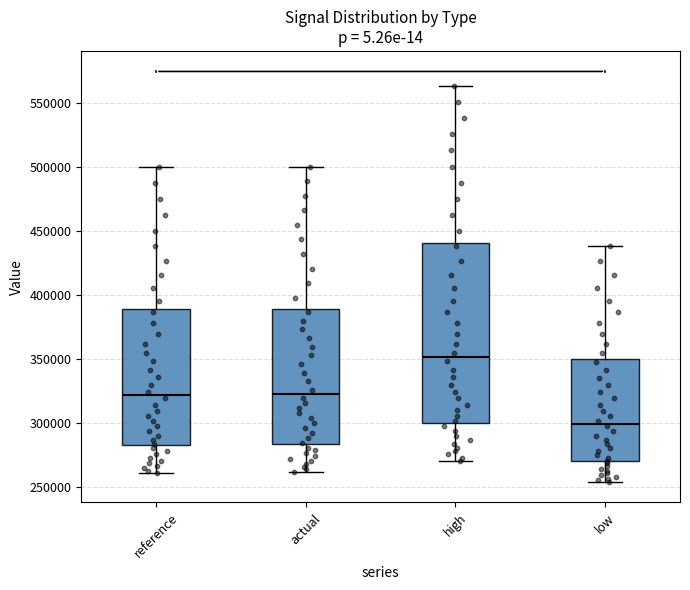

Which box's median line is the highest?

high